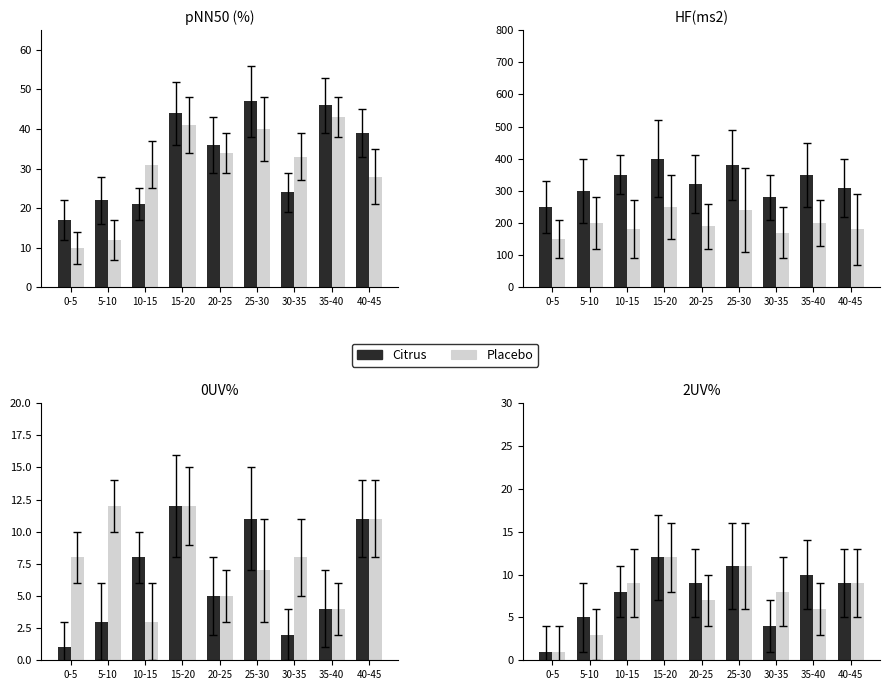

What is the value of the Placebo bar at the 3rd from the left?

9